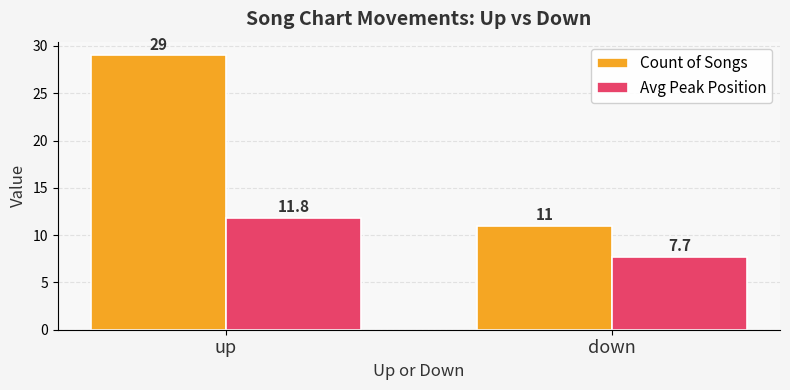

Where does the Avg Peak Position series first go above 11?

up